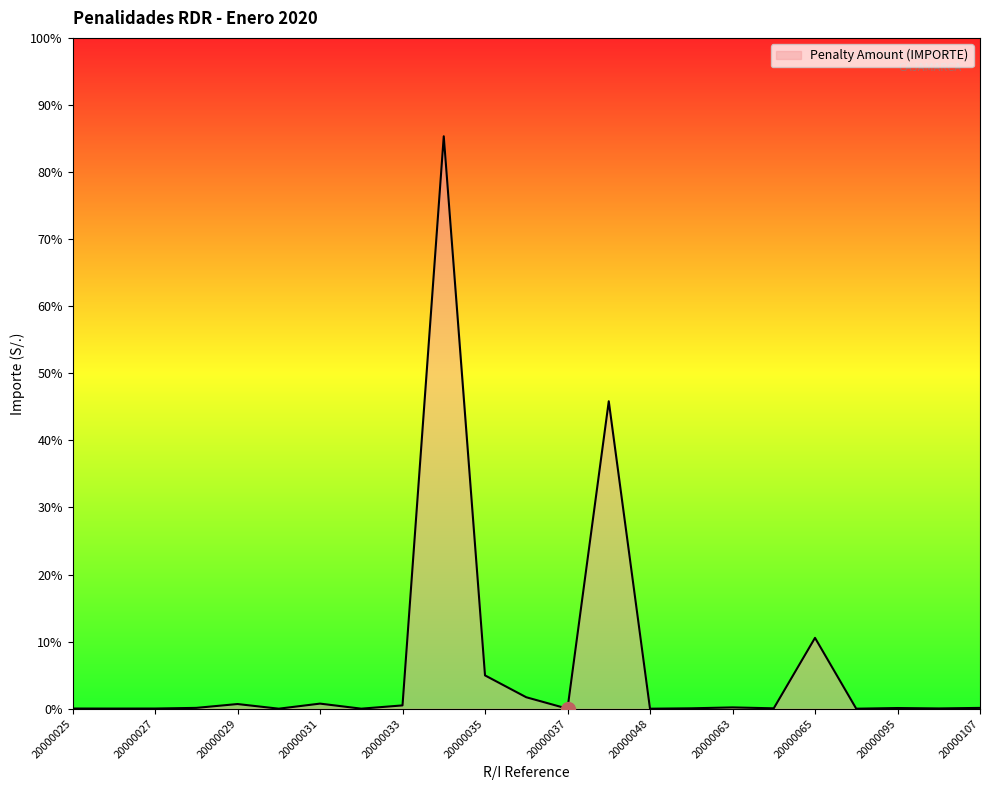

Does the chart display data point markers on the line(s)?

No